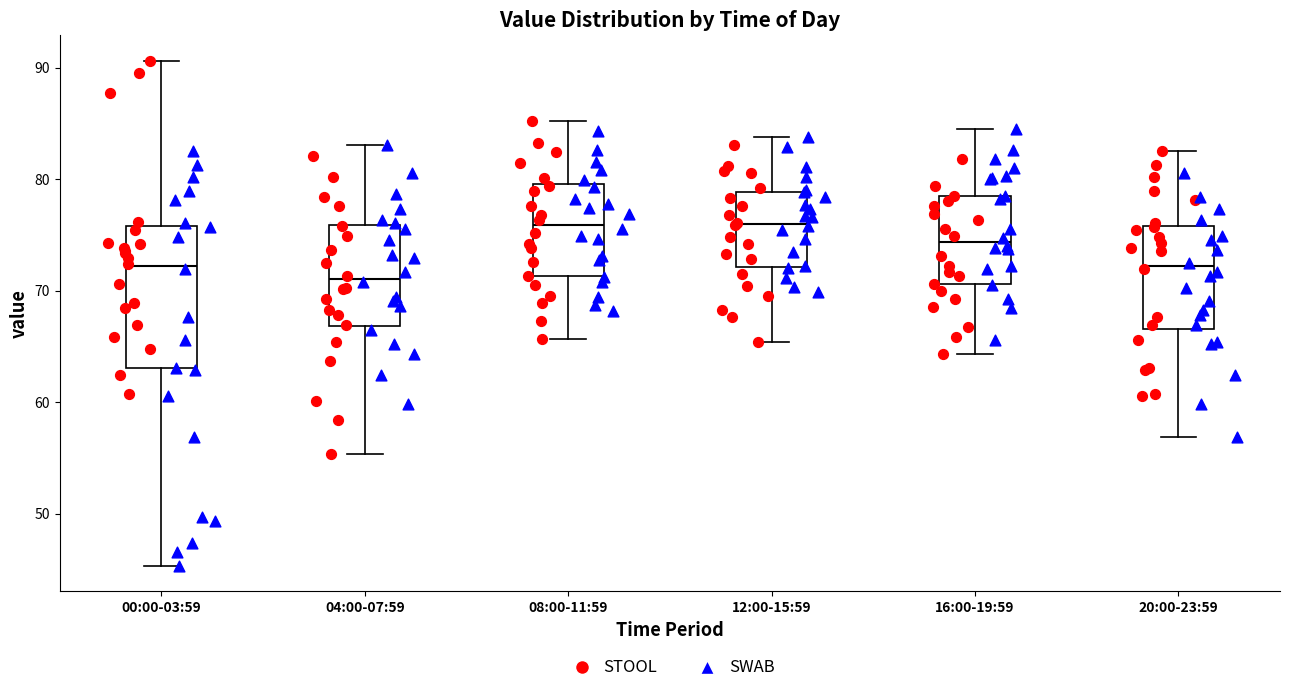

Reading left to right, transcribe this box plot: for each box, give where its median line is, the range the box spans, and where its two whiskers end, as read against the y-axis. The values are not printed on the chart, so give them approximately, as read against the axis.

00:00-03:59: median 72, box 63 to 76, whiskers 45 to 91
04:00-07:59: median 71, box 67 to 76, whiskers 55 to 83
08:00-11:59: median 76, box 71 to 80, whiskers 66 to 85
12:00-15:59: median 76, box 72 to 79, whiskers 65 to 84
16:00-19:59: median 74, box 71 to 79, whiskers 64 to 85
20:00-23:59: median 72, box 67 to 76, whiskers 57 to 83